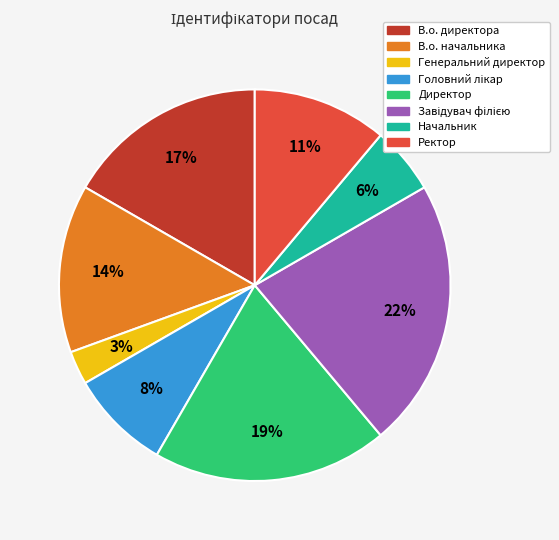

Which category has the smallest portion of the pie?

Генеральний директор